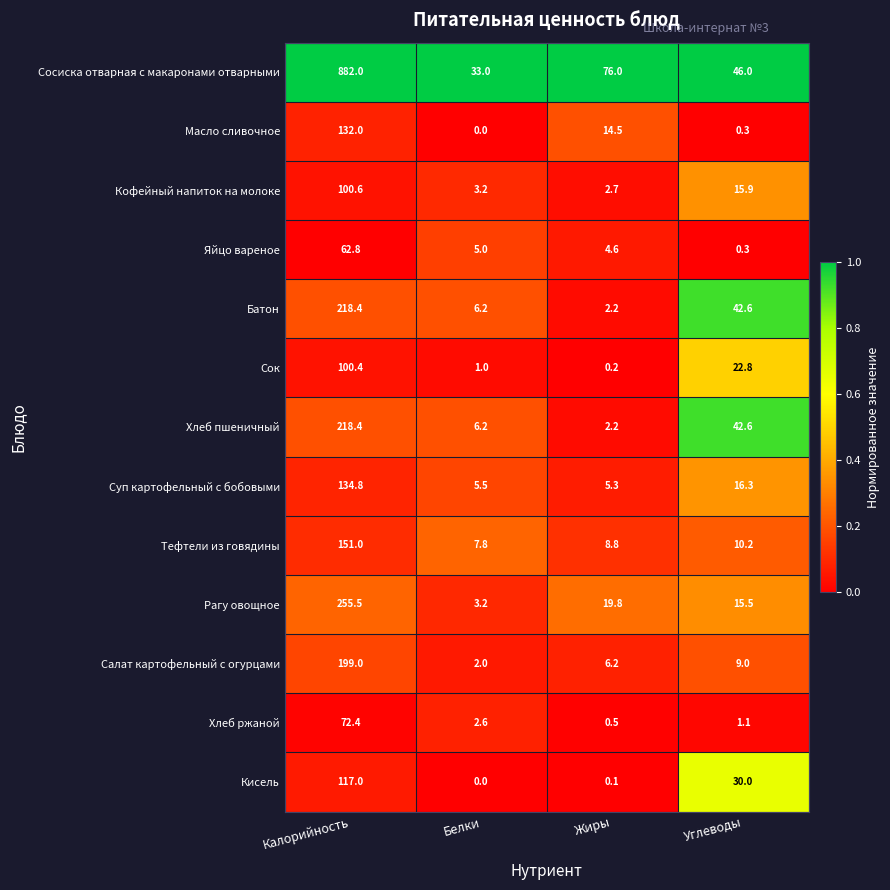

Which series has the largest total across all categories?

Сосиска отварная с макаронами отварными